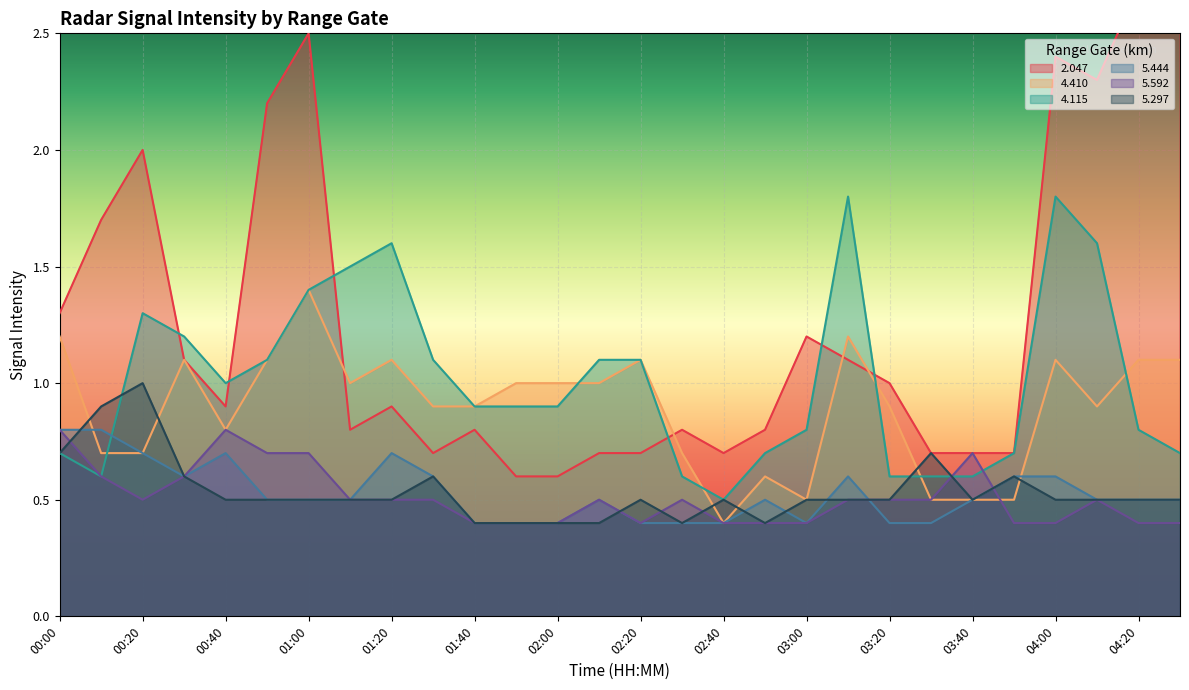

Between 01:50 and 03:20, which is larger?

03:20